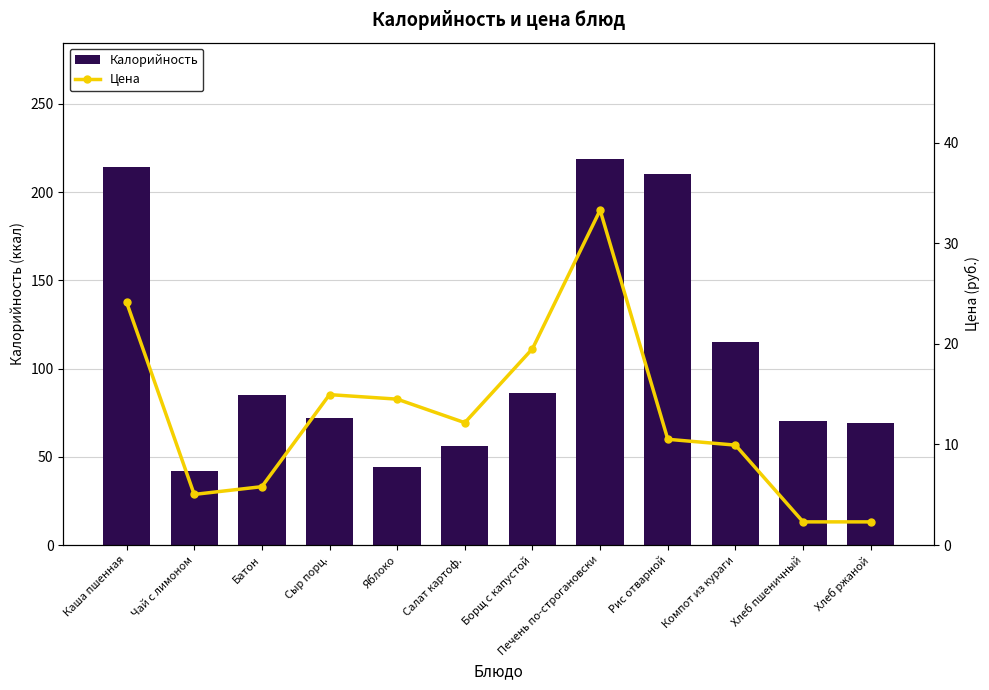

What is the sum of all Цена values?

154.4